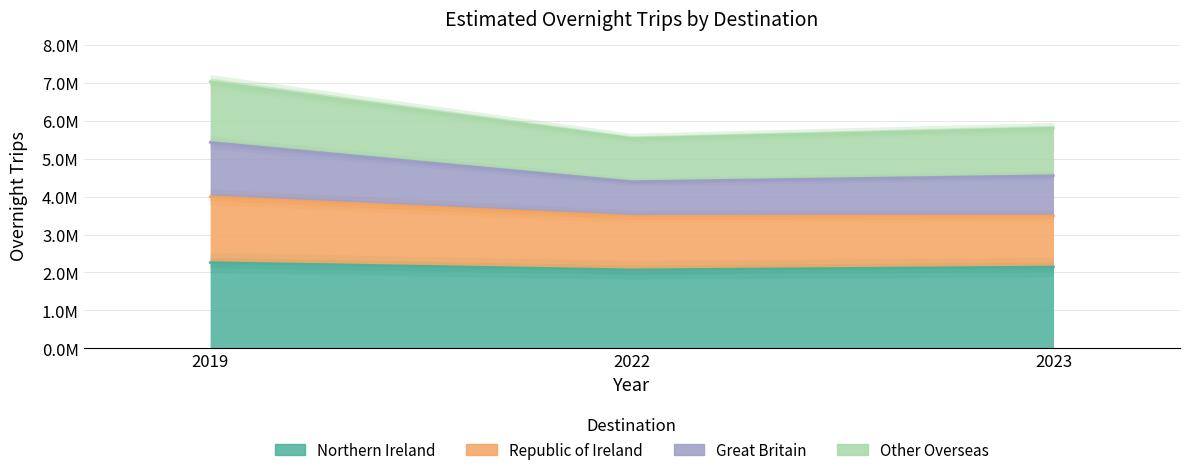

Rank the categories by Northern Ireland value from lowest to highest.

2022, 2023, 2019